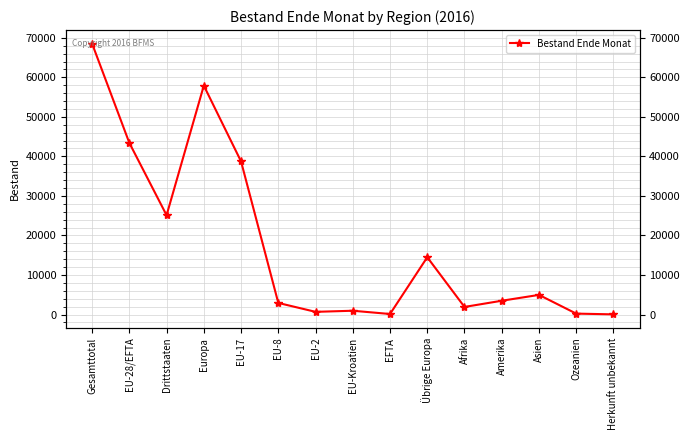

What is the maximum value shown in the chart?

68533